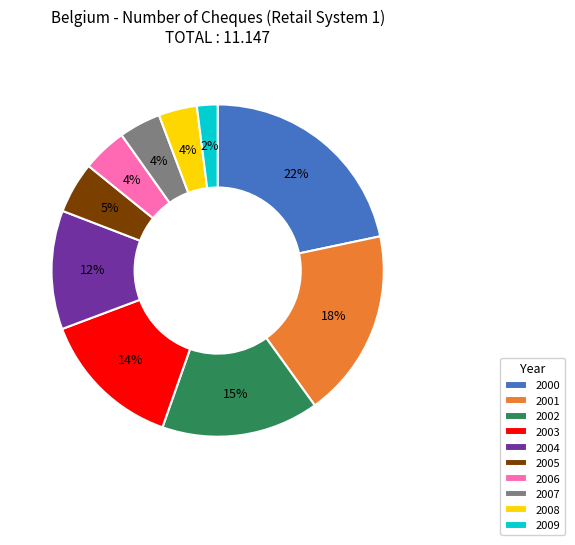

To the nearest percent, what percentage of the pie is 2001?

18%